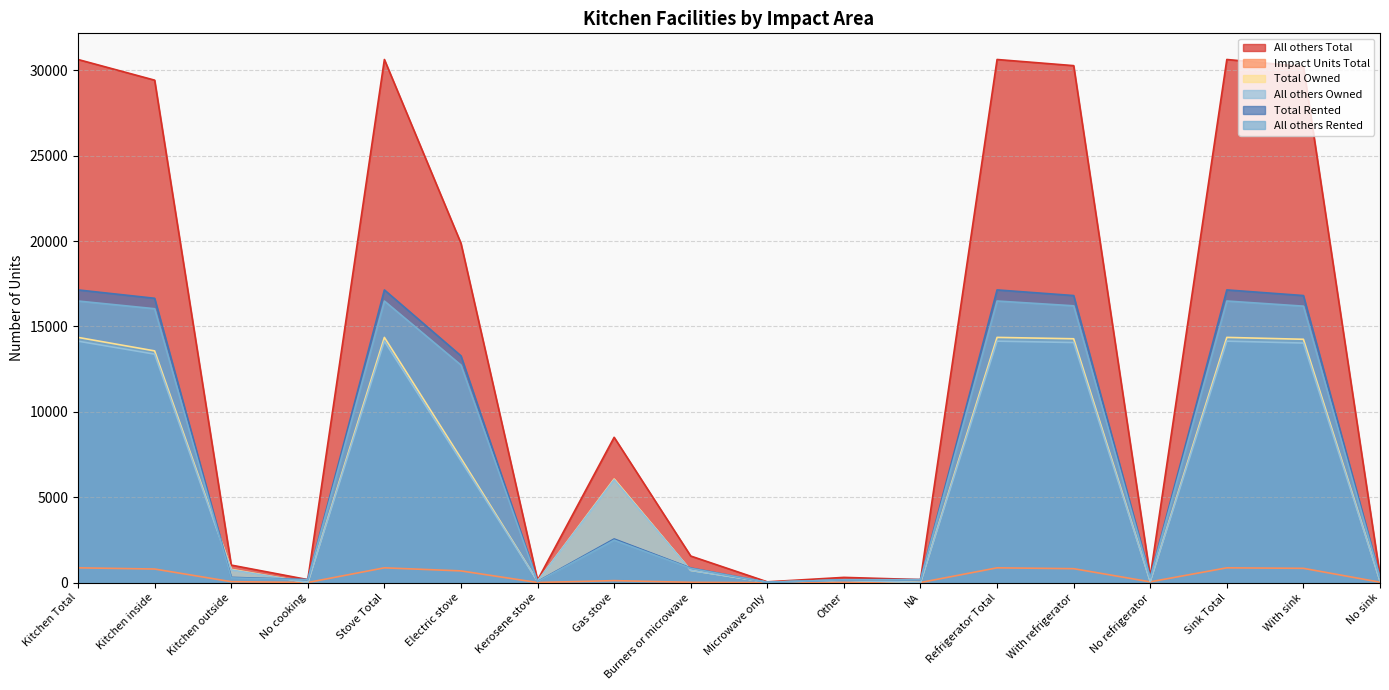

How many data points in All others Owned are less than 6020?

9